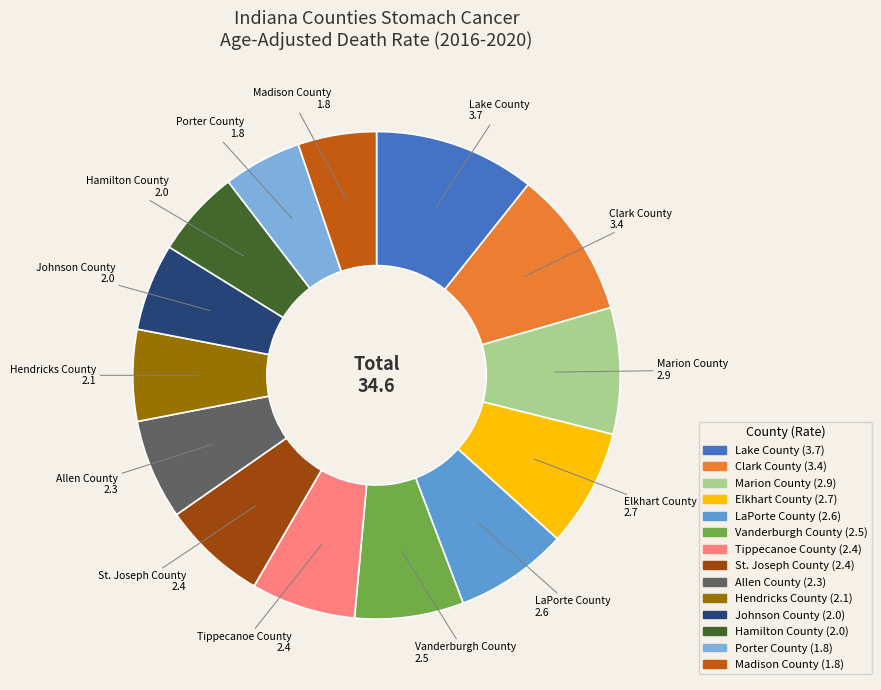

Does any single category account for the majority?

No